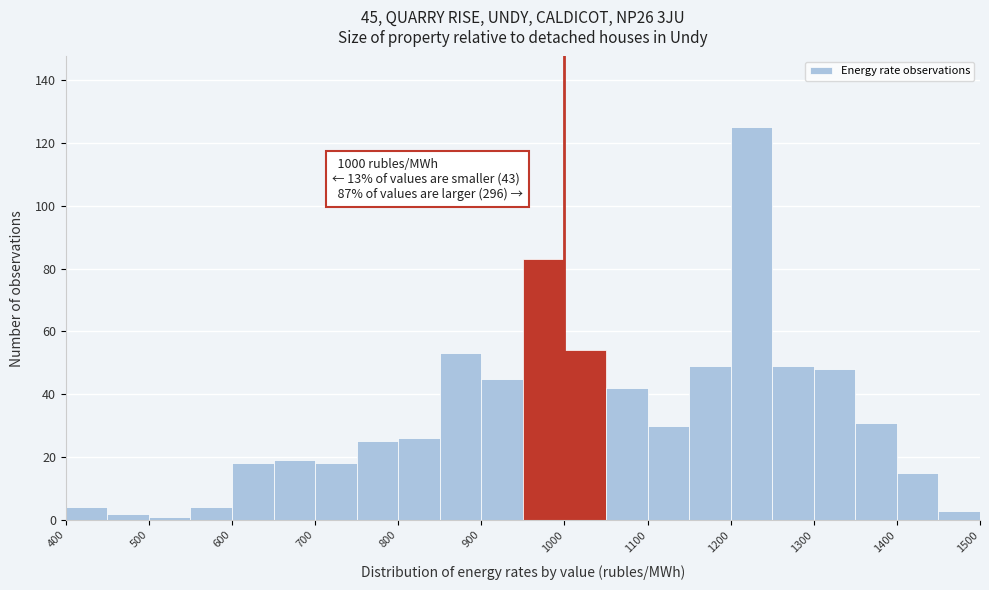

Which range on the x-axis has the tallest bar?

1200 to 1250